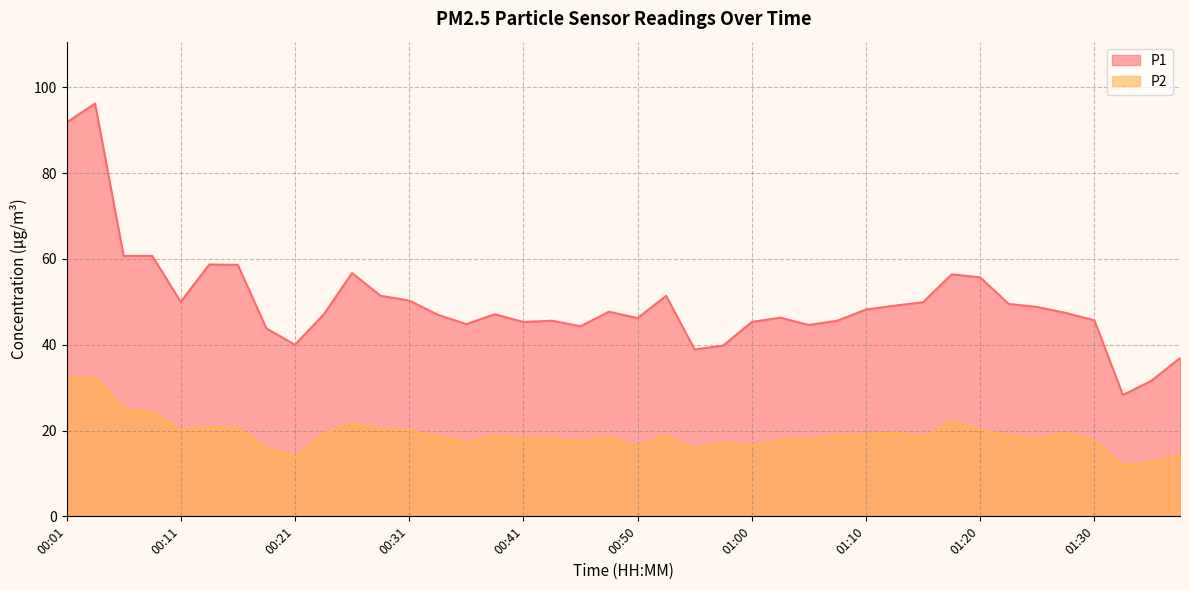

At how many categories does at least one series exceed 79?

2